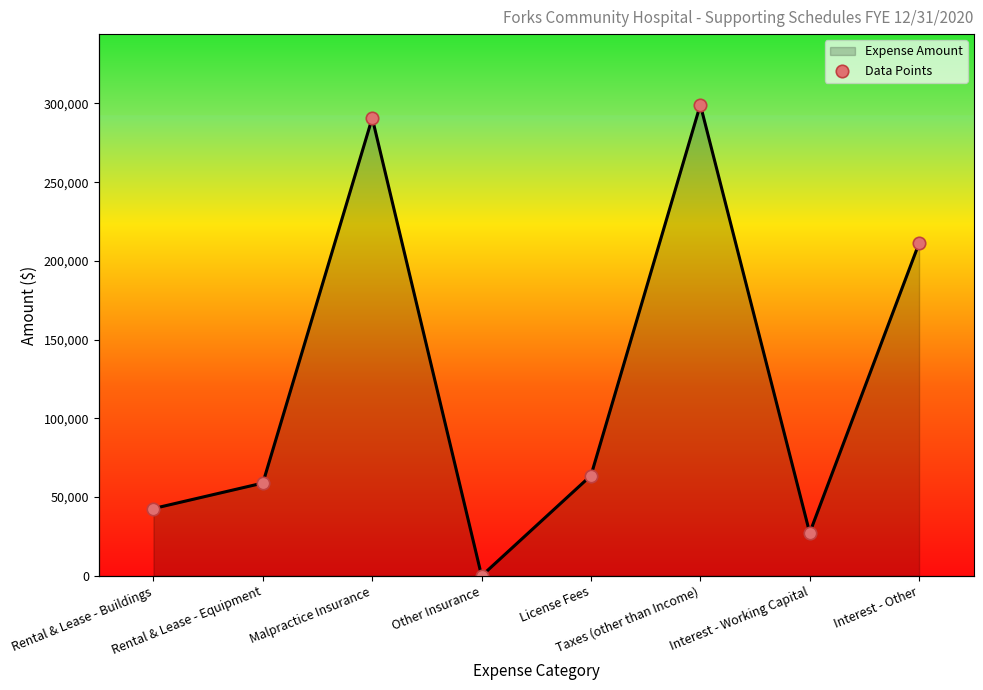

What is the change in value from License Fees to Taxes (other than Income)?

+235431